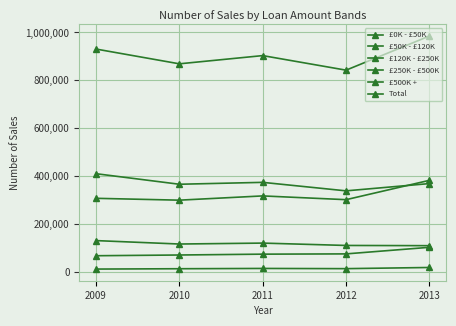

At which category is the sum across all series the highest?

2013